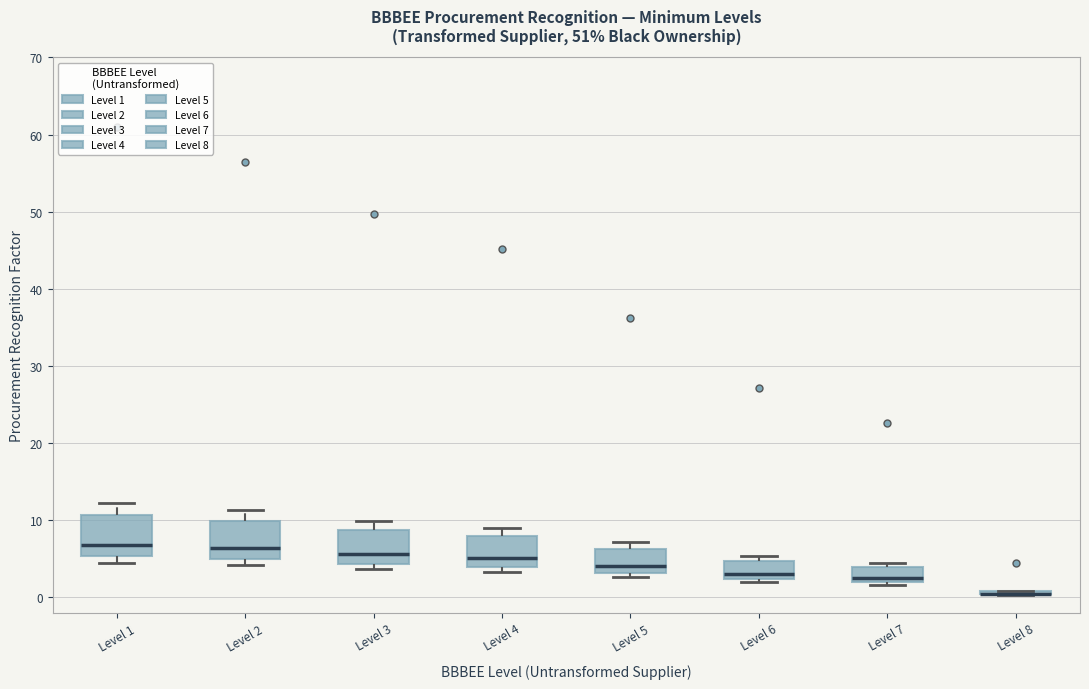

Reading left to right, read every box against the y-axis: the position of its median line, the range the box covers, and the ends of its whiskers. The values are not printed on the chart, so give them approximately, as read against the axis.

Level 1: median 7, box 5 to 11, whiskers 5 (just below the box's lower edge) to 12
Level 2: median 6, box 5 to 10, whiskers 4 to 11
Level 3: median 6, box 4 to 9, whiskers 4 (just below the box's lower edge) to 10
Level 4: median 5, box 4 to 8, whiskers 3 to 9
Level 5: median 4, box 3 to 6, whiskers 3 (just below the box's lower edge) to 7
Level 6: median 3, box 2 to 5, whiskers 2 (just below the box's lower edge) to 5 (just above the box's upper edge)
Level 7: median 3, box 2 to 4, whiskers 2 (just below the box's lower edge) to 5
Level 8: box collapsed to a line at 1, whiskers 0 to 1